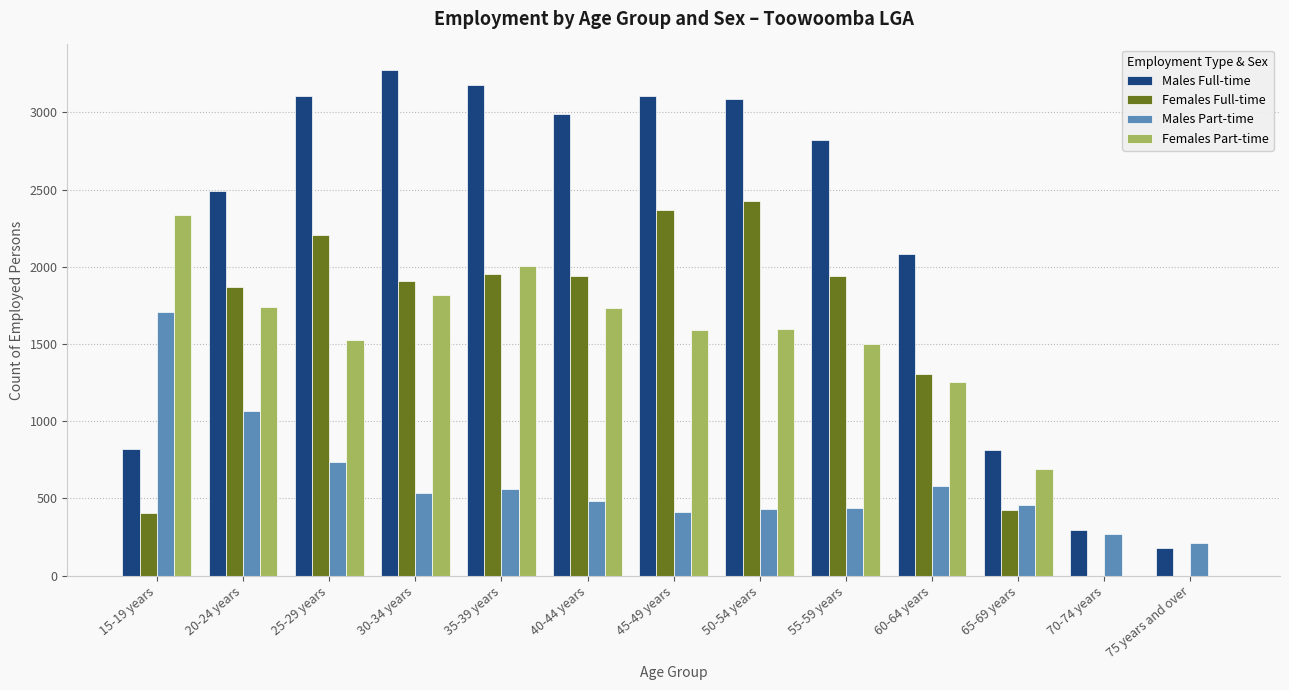

What is the total value across all series at 45-49 years?

7473